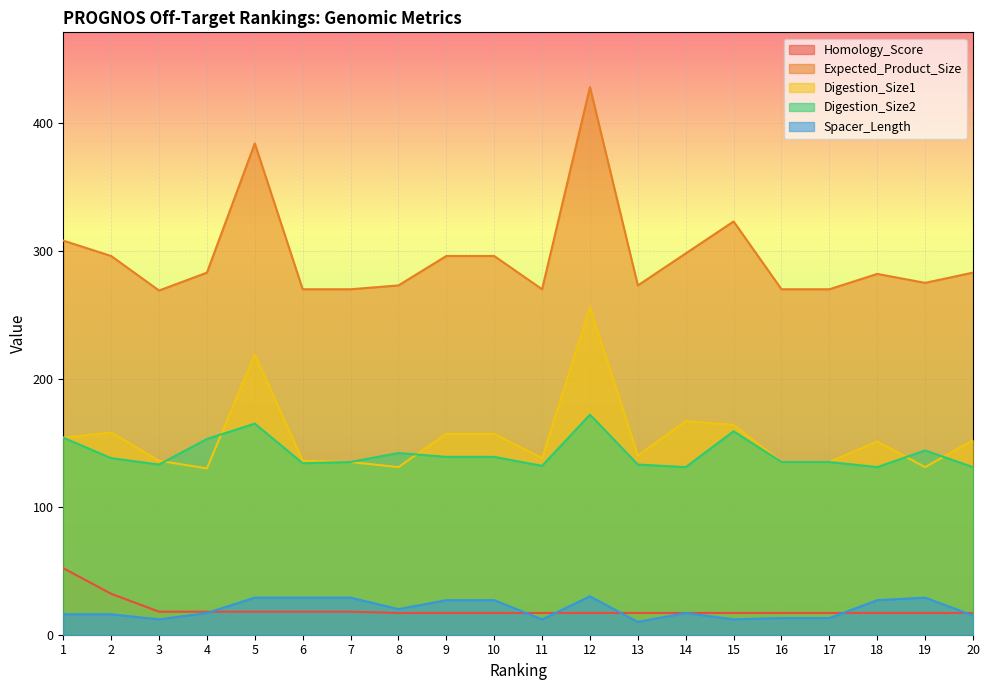

Reading left to right, transcribe all the data shown in this chart.

Homology_Score: 52	32	18	18	18	18	18	17	17	17	17	17	17	17	17	17	17	17	17	17
Expected_Product_Size: 308	296	269	283	384	270	270	273	296	296	270	428	273	298	323	270	270	282	275	283
Digestion_Size1: 154	158	136	130	219	136	135	131	157	157	138	256	140	167	164	135	135	151	131	152
Digestion_Size2: 154	138	133	153	165	134	135	142	139	139	132	172	133	131	159	135	135	131	144	131
Spacer_Length: 16	16	12	17	29	29	29	20	27	27	12	30	10	17	12	13	13	27	29	15